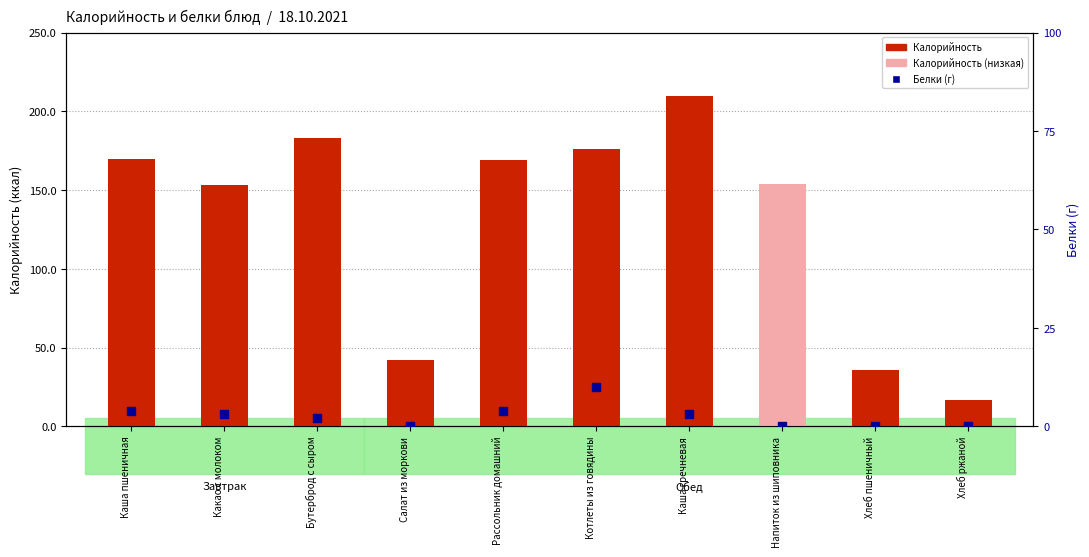

Which series contains the lowest Y value?

Белки (г)